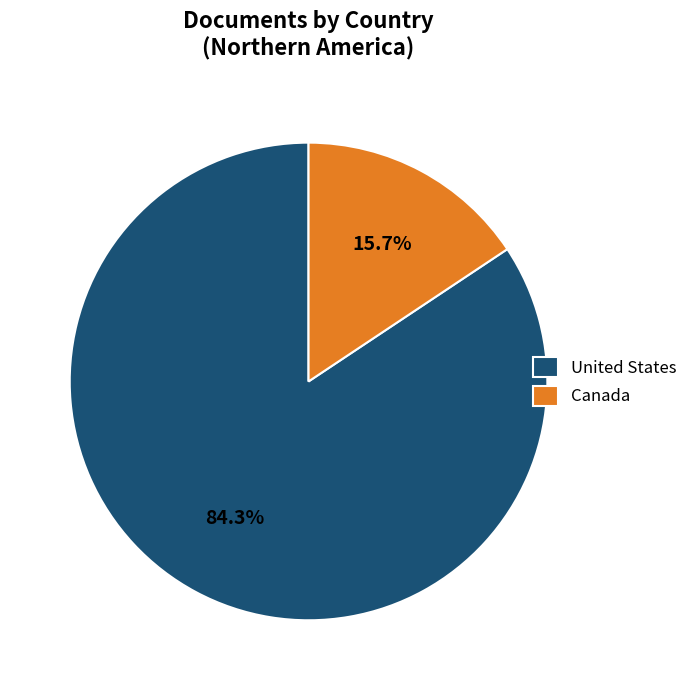

To the nearest percent, what portion does United States represent?

84%